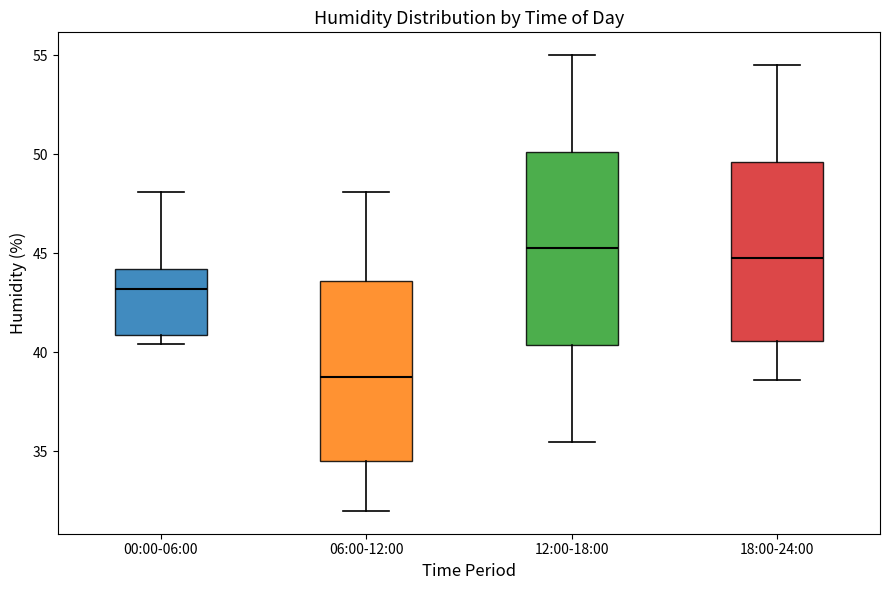

Reading left to right, transcribe this box plot: for each box, give where its median line is, the range the box spans, and where its two whiskers end, as read against the y-axis. The values are not printed on the chart, so give them approximately, as read against the axis.

00:00-06:00: median 43.0, box 41.0 to 44.0, whiskers 40.5 to 48.0
06:00-12:00: median 39.0, box 34.5 to 43.5, whiskers 32.0 to 48.0
12:00-18:00: median 45.5, box 40.5 to 50.0, whiskers 35.5 to 55.0
18:00-24:00: median 45.0, box 40.5 to 49.5, whiskers 38.5 to 54.5